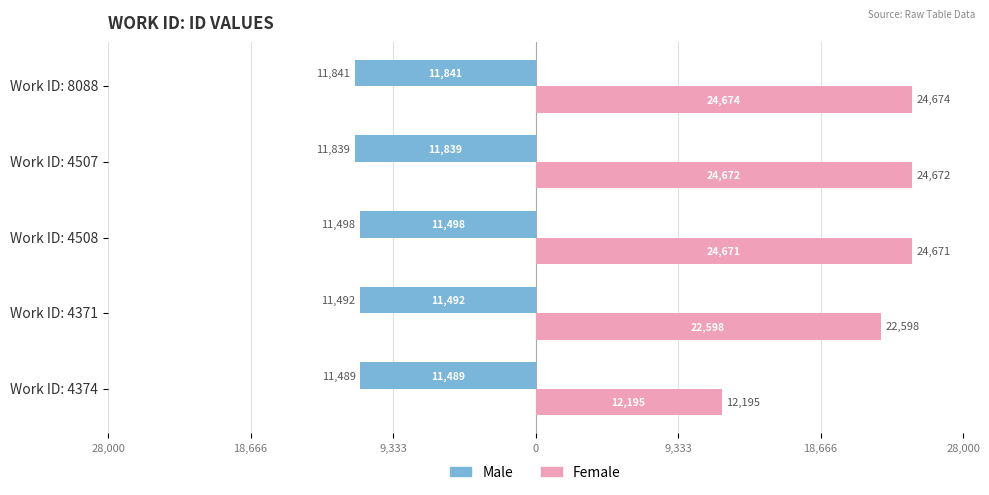

Reading right to left, list all the values displayed in this chart.

Male: -11841	-11839	-11498	-11492	-11489
Female: 24674	24672	24671	22598	12195